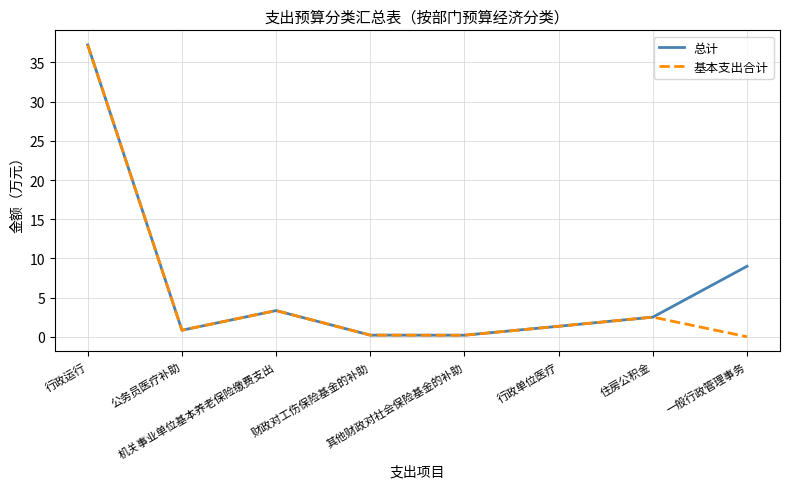

How many series are shown in this chart?

2